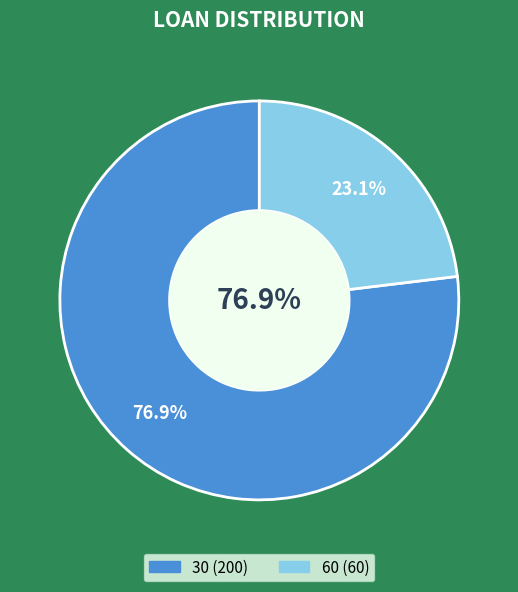

Count the number of slices in the pie.

2